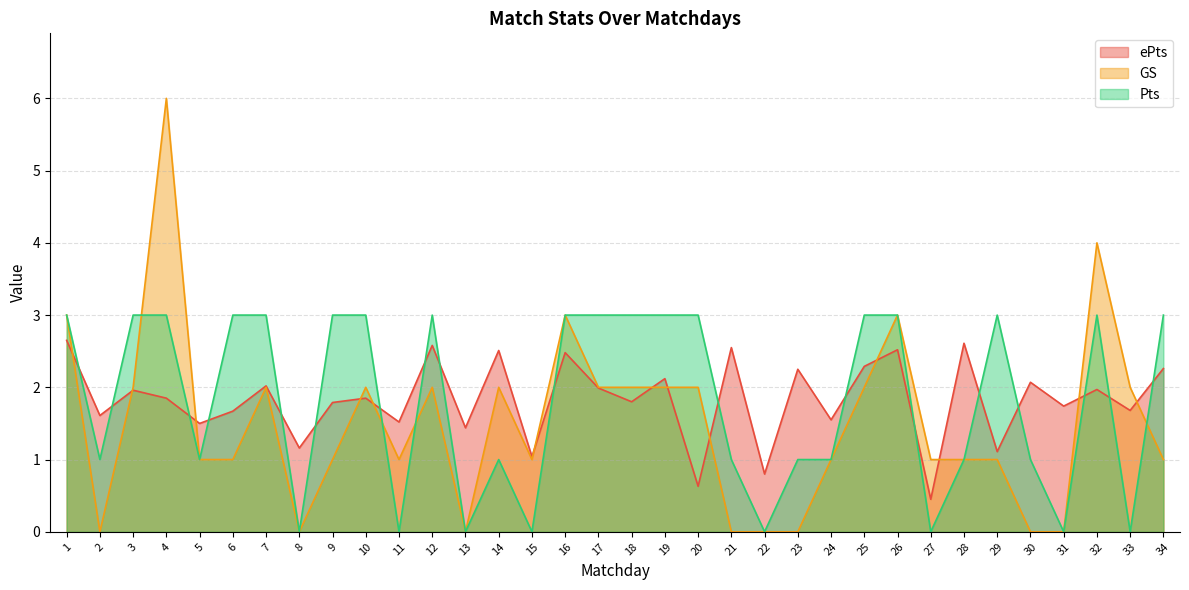

Is it true that Pts equals 0.3 at 28?

False